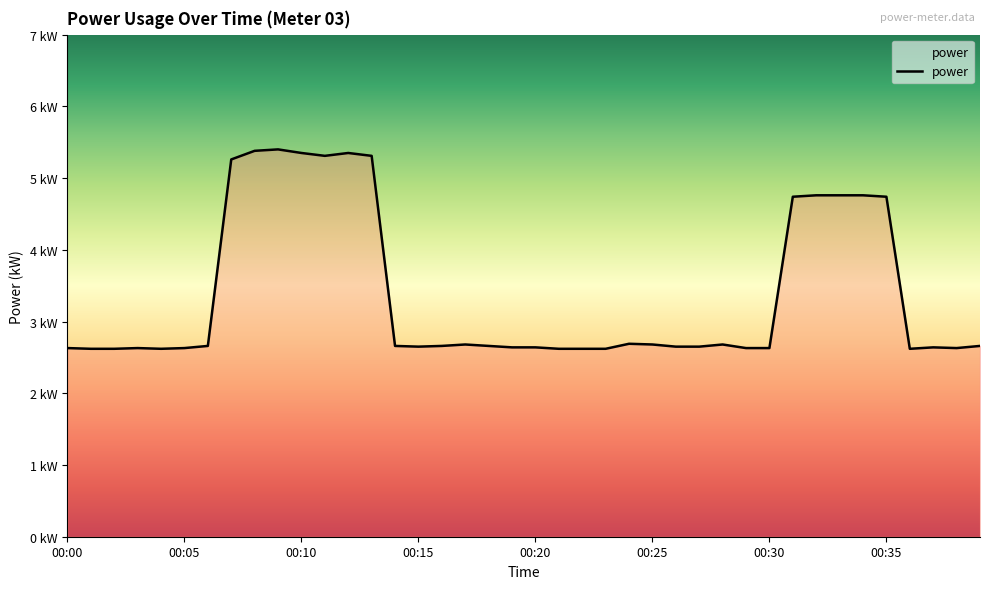

Does the chart have visible grid lines?

No